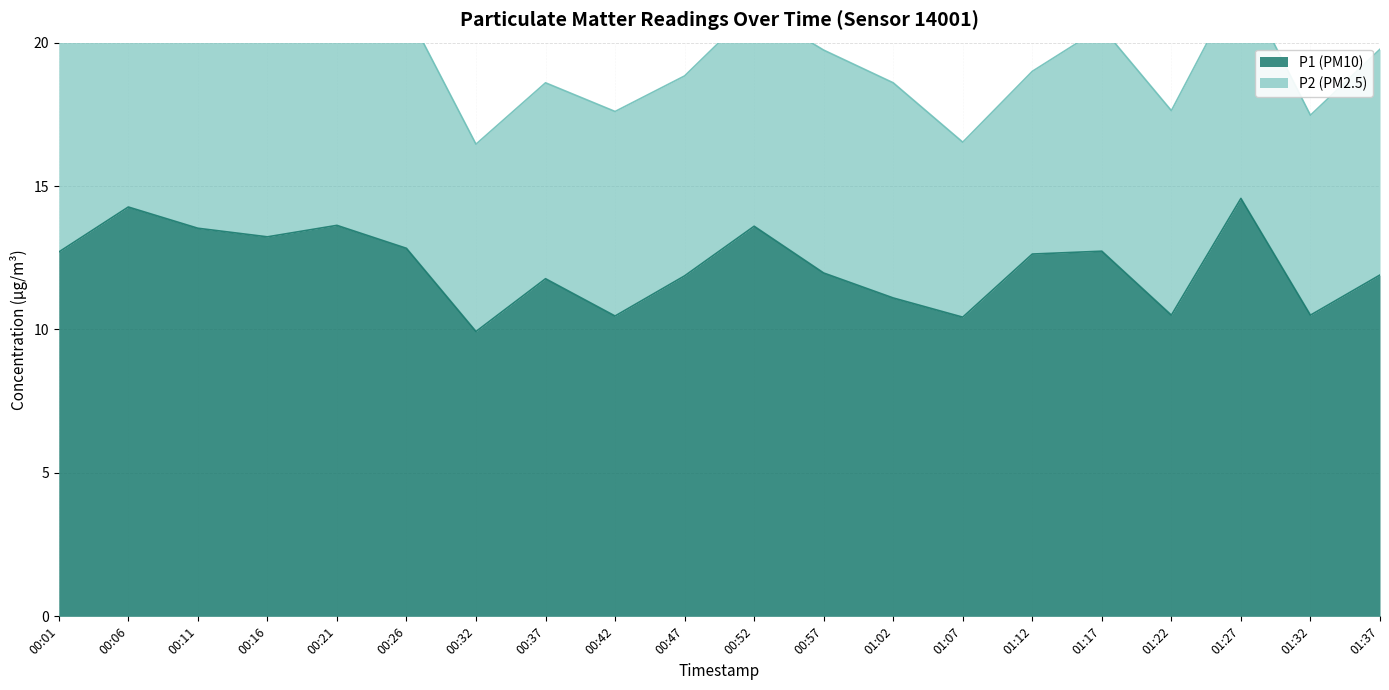

True or false: the data has more than 1 interior local peaks.

True